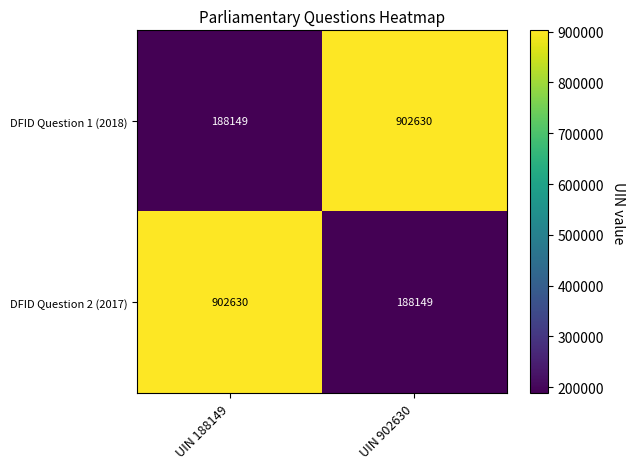

At how many categories does at least one series exceed 219872?

2